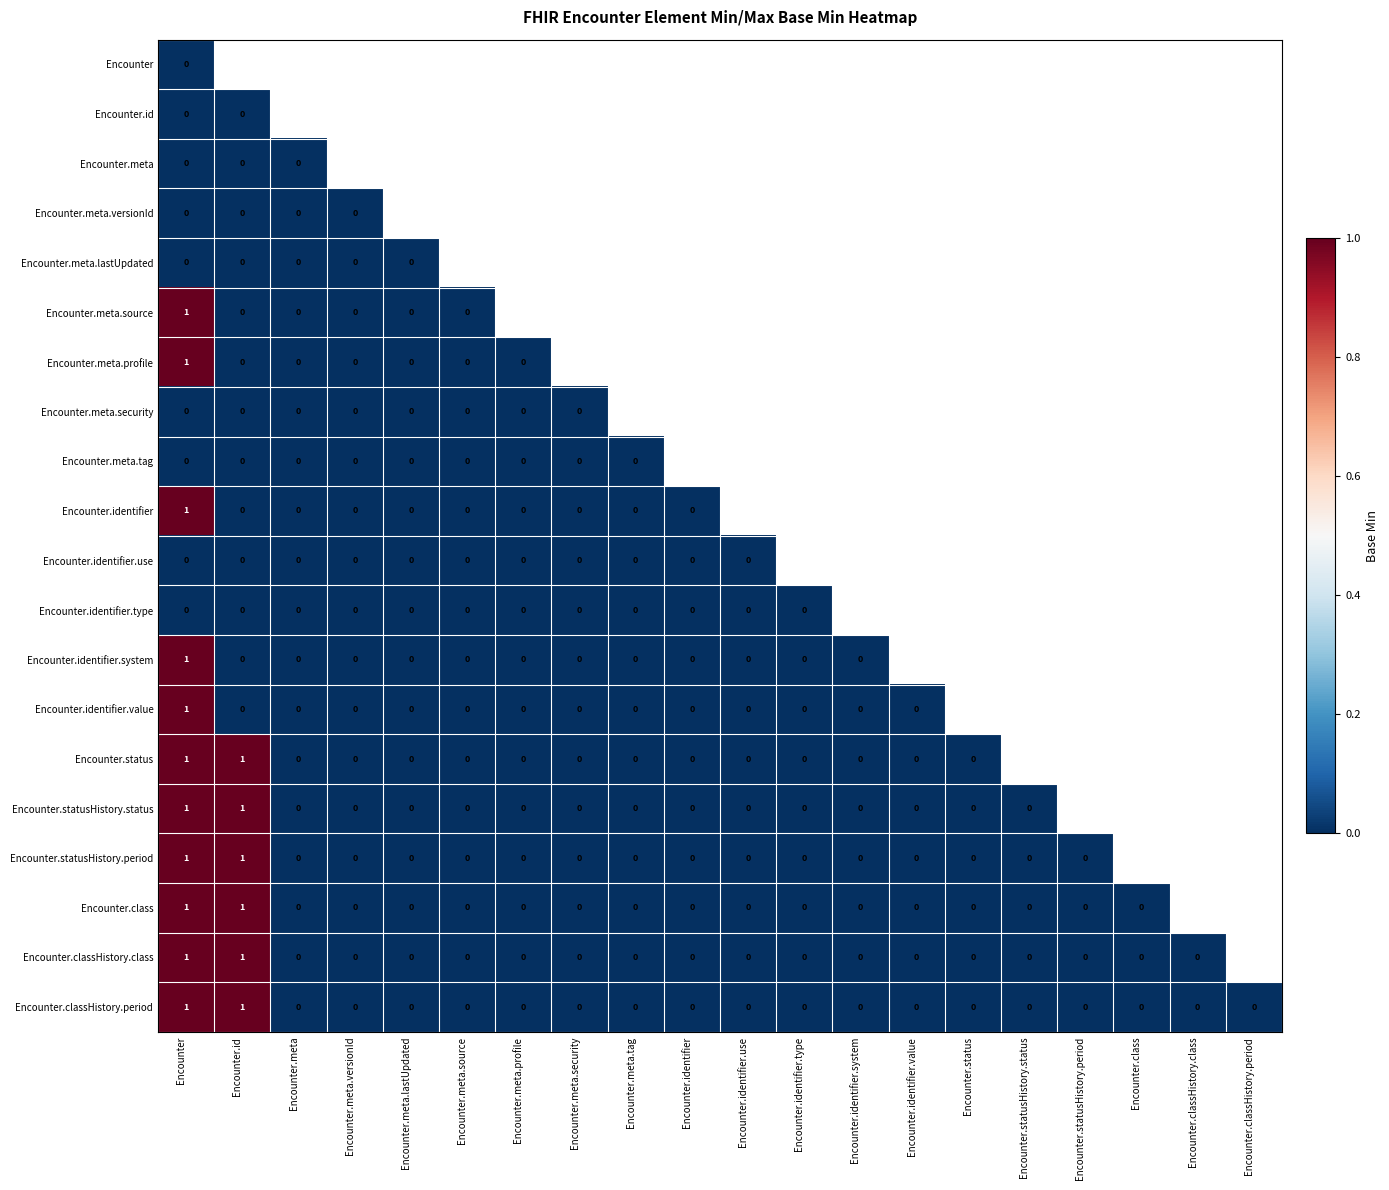

True or false: Encounter.classHistory.period has a value of 1 at Encounter.id.

True